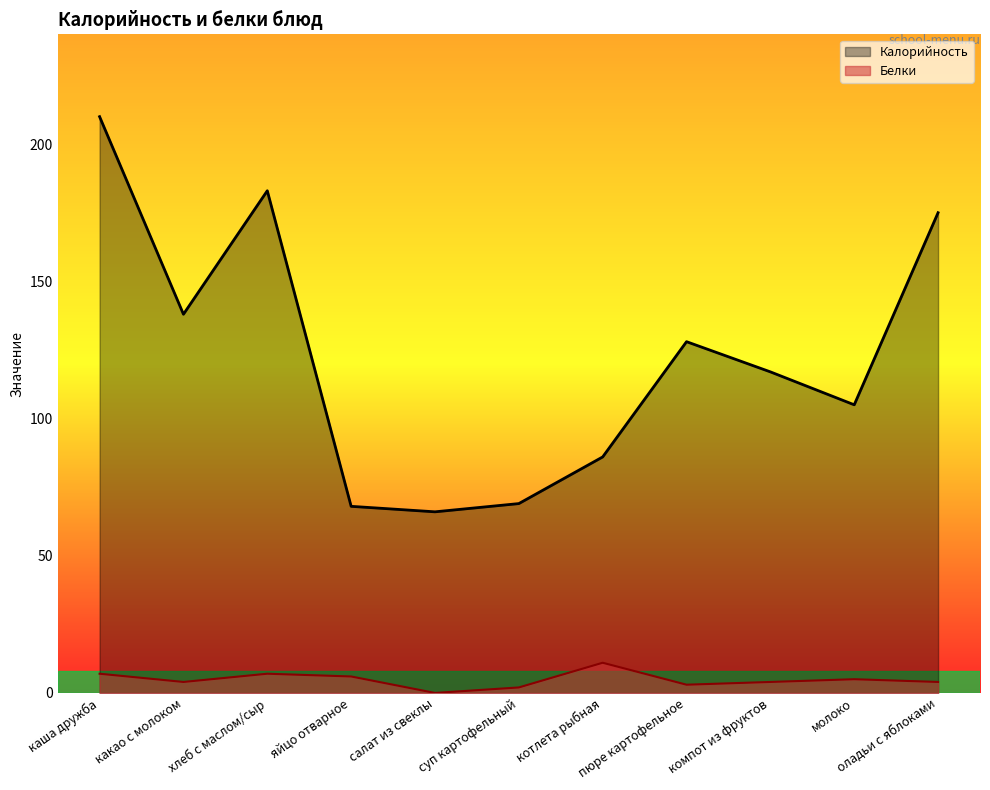

What is the spread (max minus min) of values at каша дружба?

203